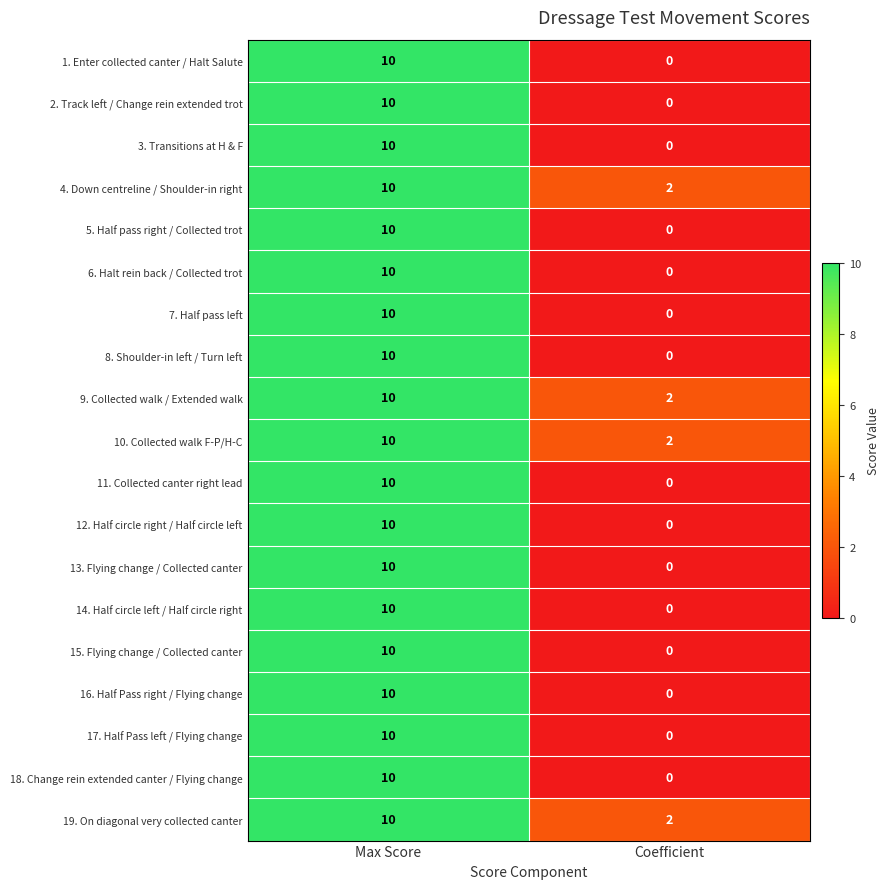

Rank the categories by 3. Transitions at H & F value from lowest to highest.

Coefficient, Max Score